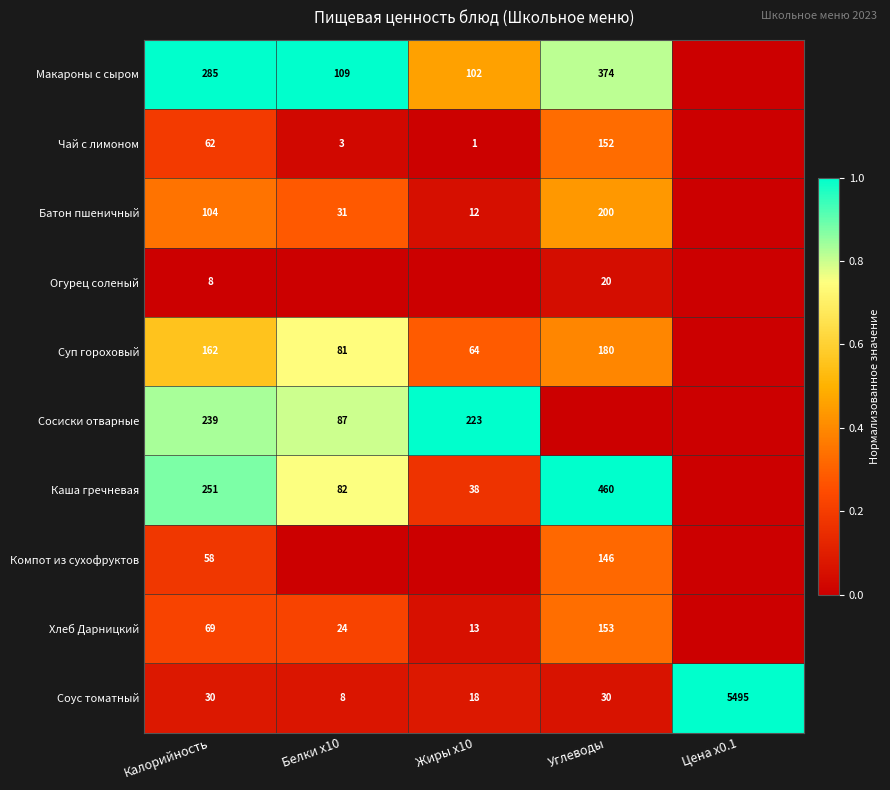

What is the difference between the second highest and second lowest values in the Соус томатный series?

12